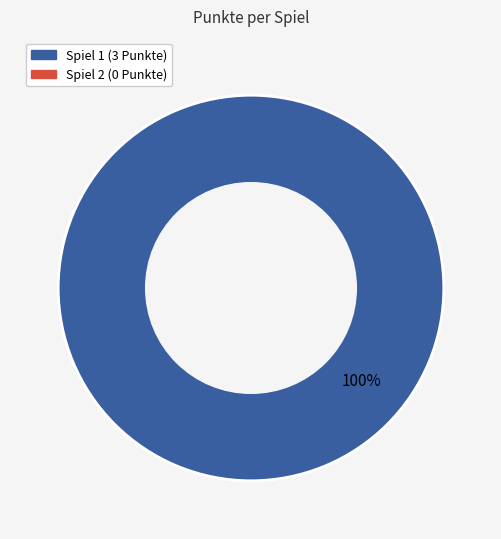

Is there a majority slice in this chart?

Yes